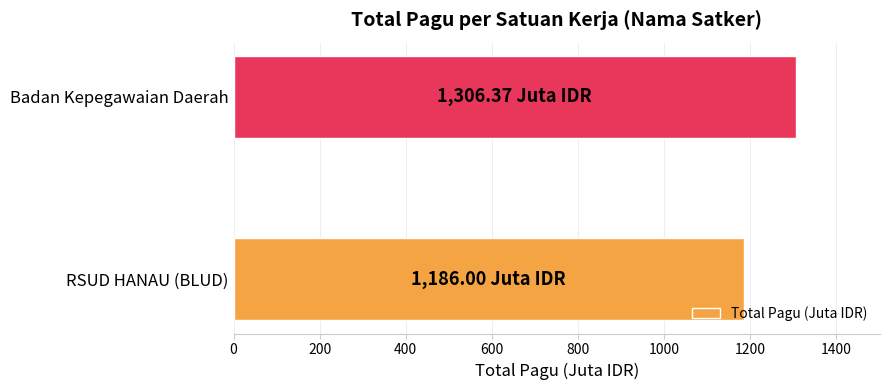

List the labels in order of value, smallest first.

RSUD HANAU (BLUD), Badan Kepegawaian Daerah